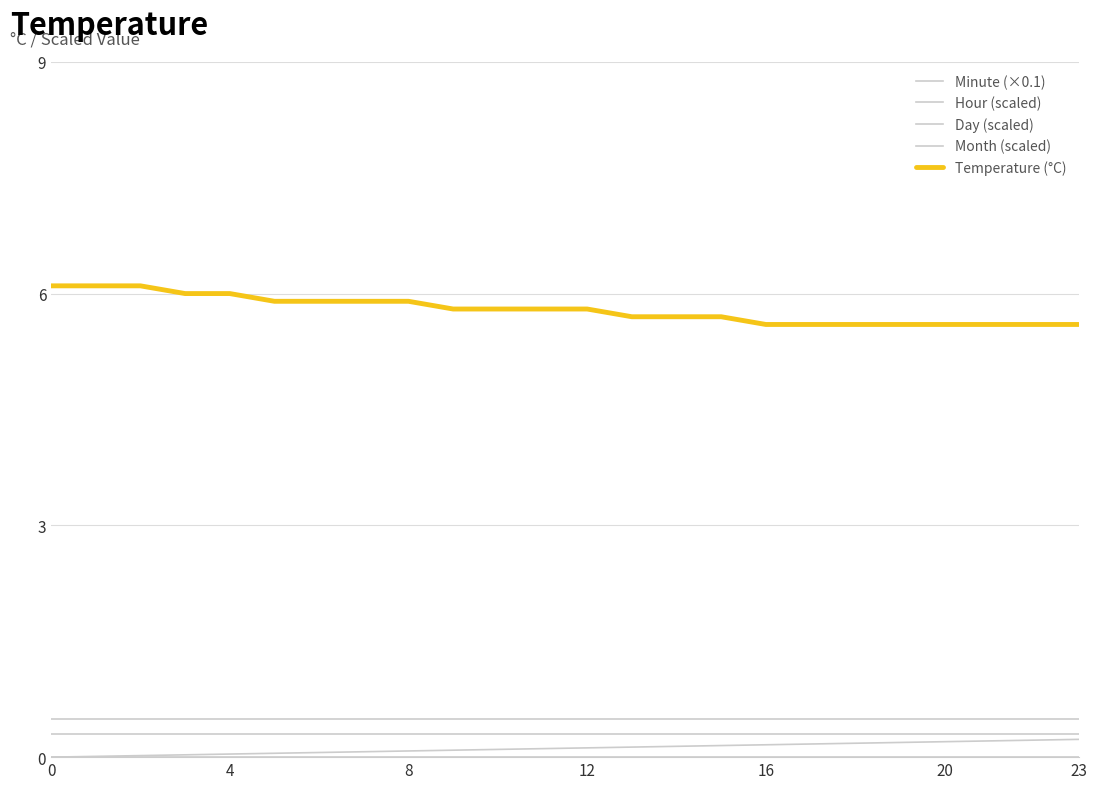

True or false: Month (scaled) and Temperature (°C) intersect in this chart.

False